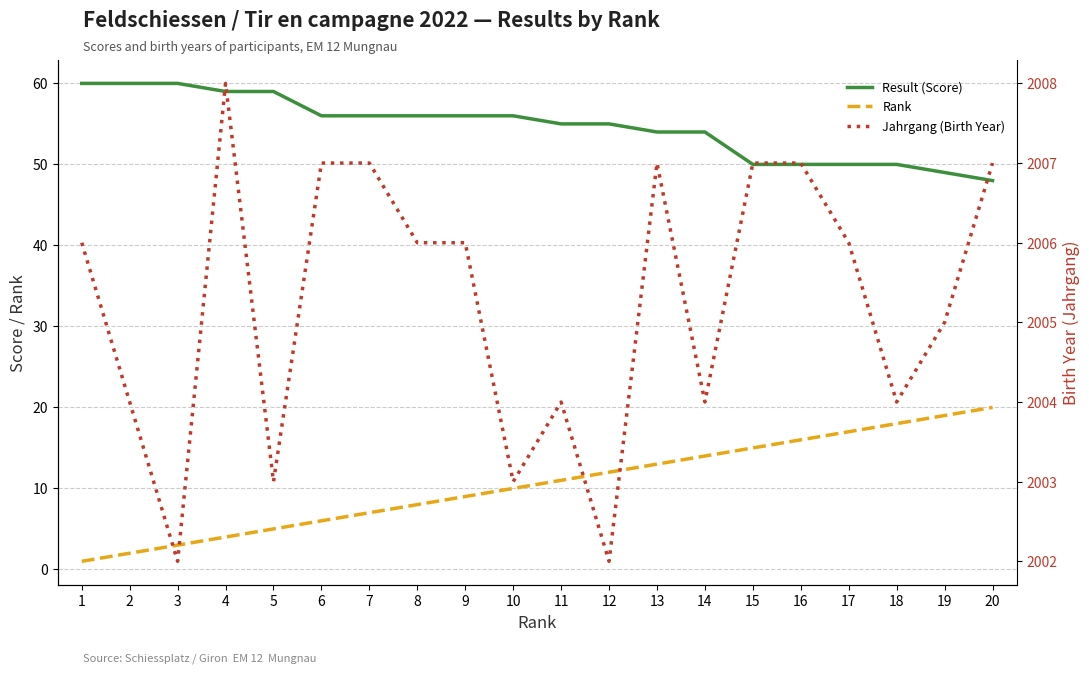

Which series has the largest total across all categories?

Jahrgang (Birth Year)